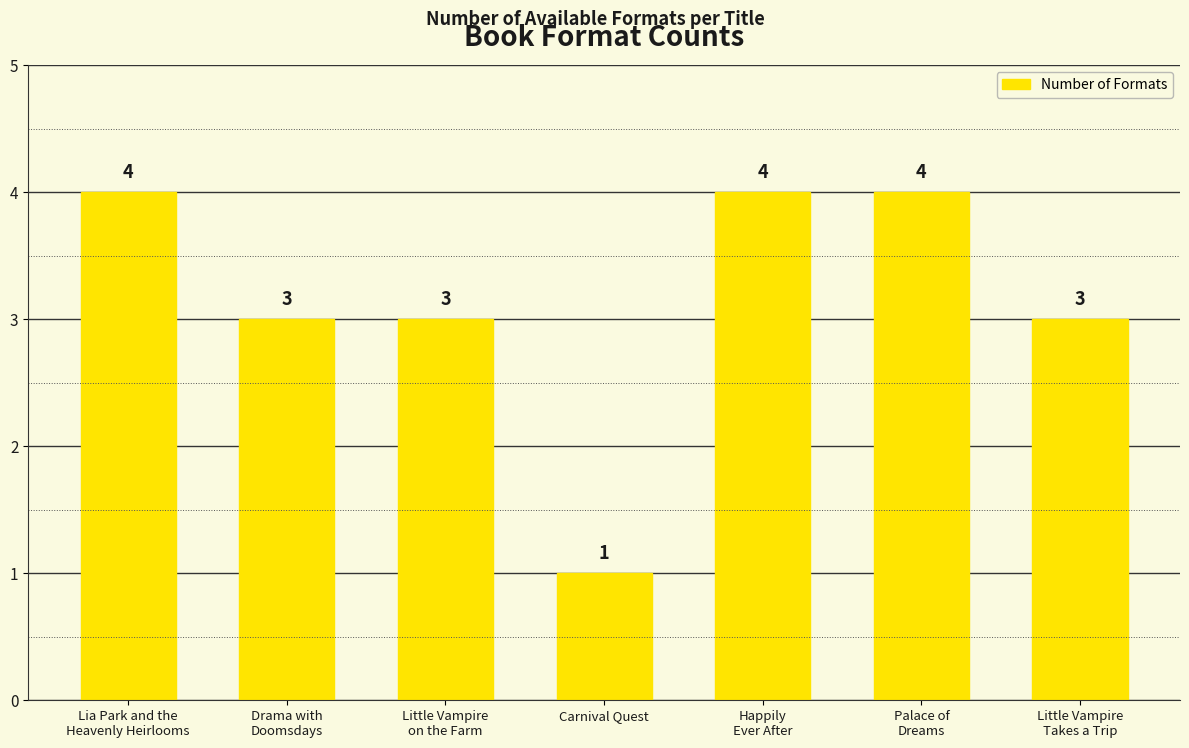

What is the value of the 2nd bar from the left?

3